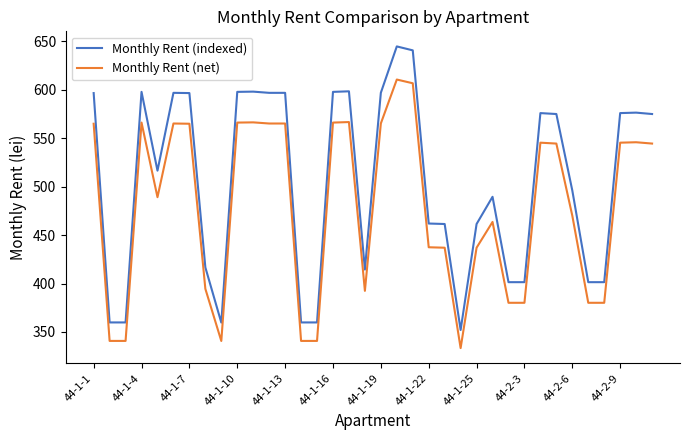

List the series in order of their overall mean, lowest first.

Monthly Rent (net), Monthly Rent (indexed)